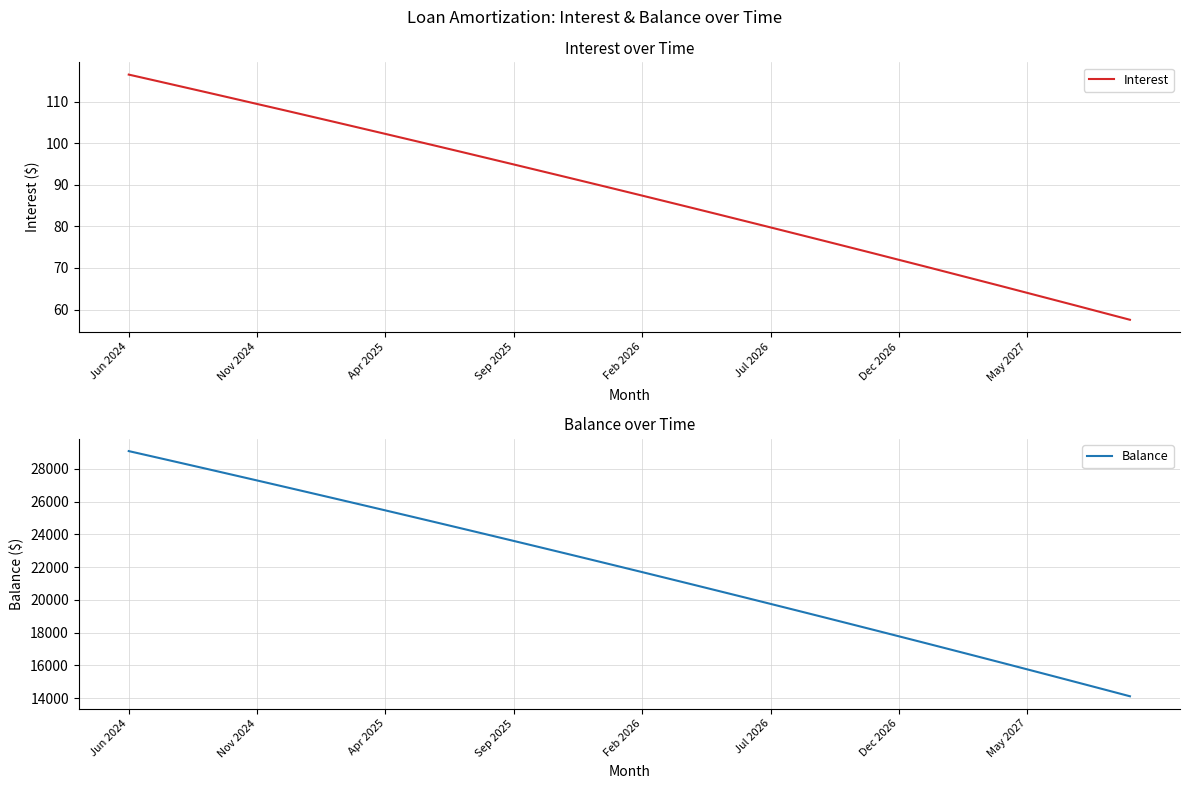

How many distinct data groups are displayed?

2